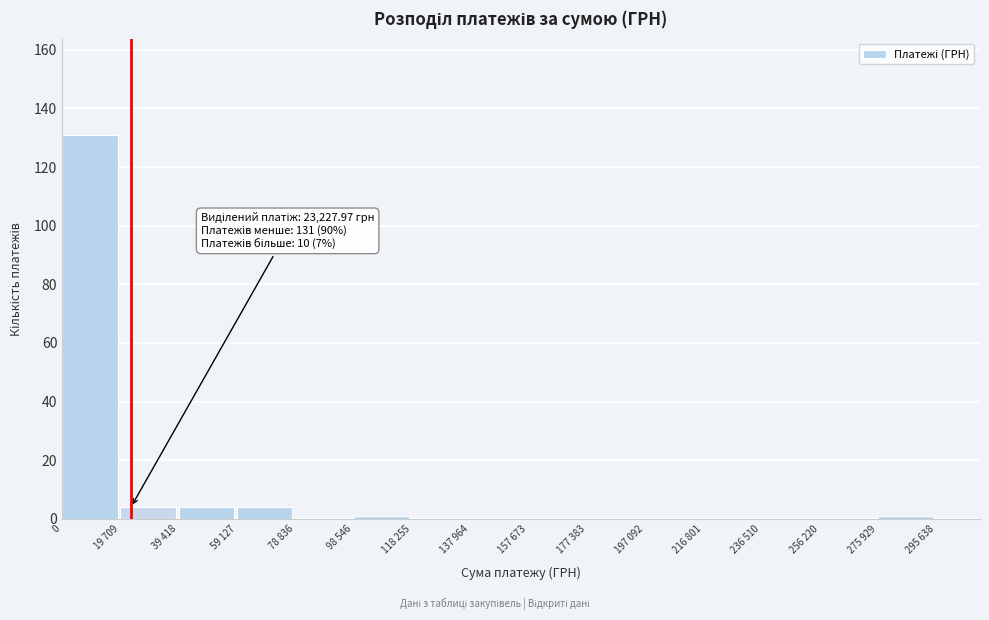

Reading left to right, what are all the values shown in this chart?

0=131	19 709=4	39 418=4	59 127=4	78 836=0	98 546=1	118 255=0	137 964=0	157 673=0	177 383=0	197 092=0	216 801=0	236 510=0	256 220=0	275 929=1